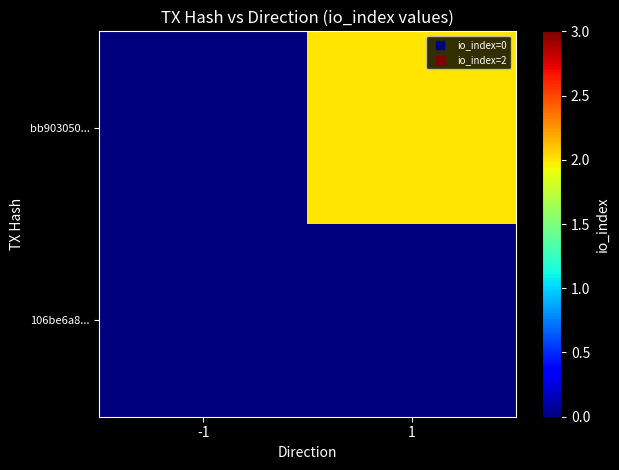

How many distinct data groups are displayed?

2